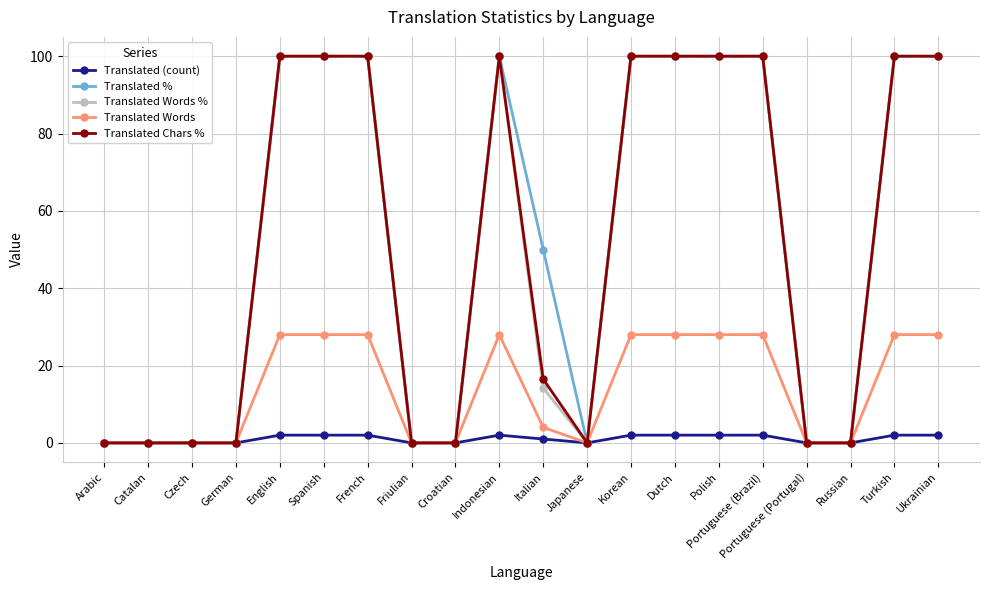

Reading left to right, extract all data points from this chart.

Translated (count): 0.0	0.0	0.0	0.0	2.0	2.0	2.0	0.0	0.0	2.0	1.0	0.0	2.0	2.0	2.0	2.0	0.0	0.0	2.0	2.0
Translated %: 0.0	0.0	0.0	0.0	100.0	100.0	100.0	0.0	0.0	100.0	50.0	0.0	100.0	100.0	100.0	100.0	0.0	0.0	100.0	100.0
Translated Words %: 0.0	0.0	0.0	0.0	100.0	100.0	100.0	0.0	0.0	100.0	14.2	0.0	100.0	100.0	100.0	100.0	0.0	0.0	100.0	100.0
Translated Words: 0.0	0.0	0.0	0.0	28.0	28.0	28.0	0.0	0.0	28.0	4.0	0.0	28.0	28.0	28.0	28.0	0.0	0.0	28.0	28.0
Translated Chars %: 0.0	0.0	0.0	0.0	100.0	100.0	100.0	0.0	0.0	100.0	16.5	0.0	100.0	100.0	100.0	100.0	0.0	0.0	100.0	100.0